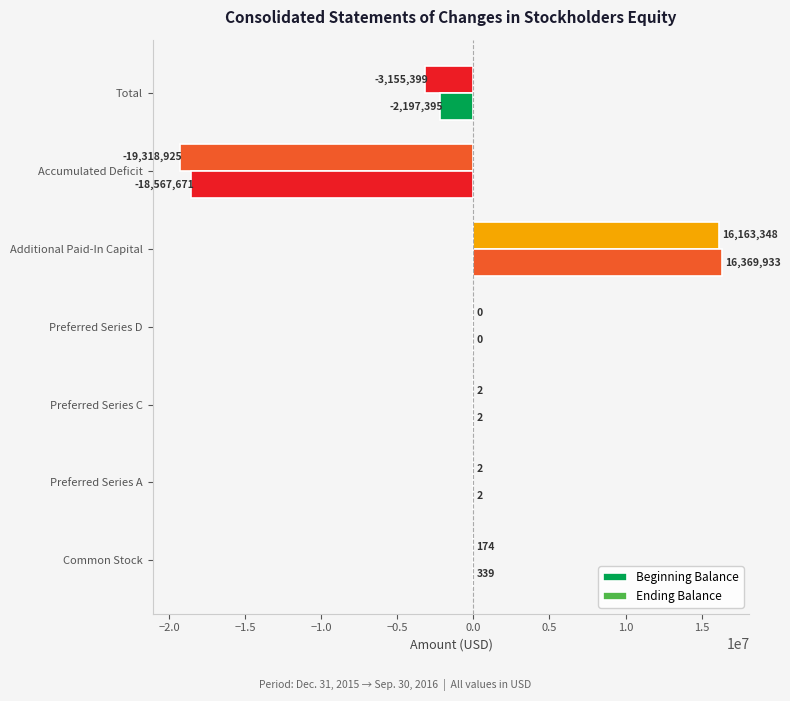

How many series are shown in this chart?

2